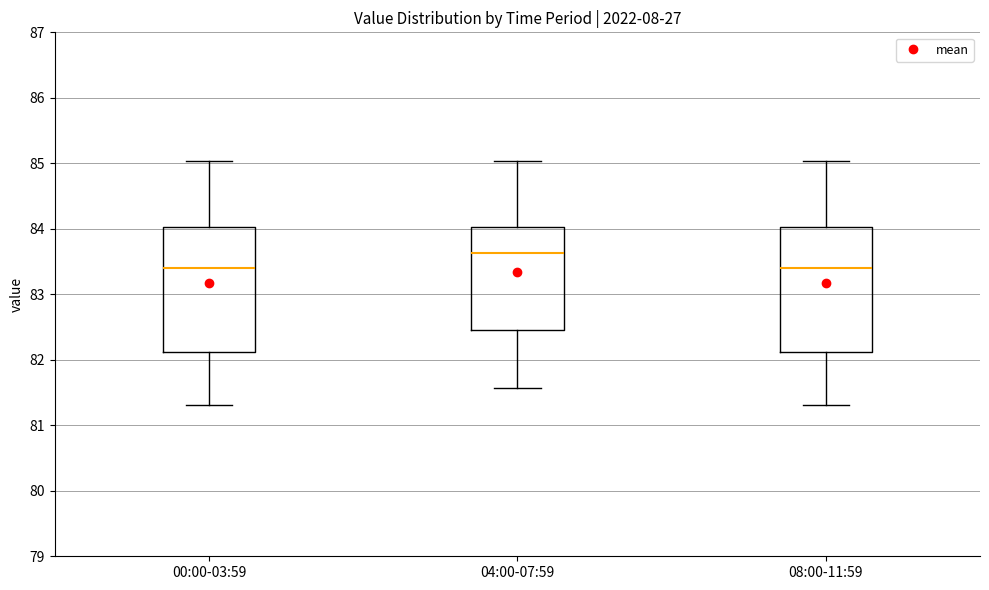

Reading left to right, read every box against the y-axis: the position of its median line, the range the box covers, and the ends of its whiskers. The values are not printed on the chart, so give them approximately, as read against the axis.

00:00-03:59: median 83.4, box 82.1 to 84.0, whiskers 81.3 to 85.0
04:00-07:59: median 83.6, box 82.5 to 84.0, whiskers 81.6 to 85.0
08:00-11:59: median 83.4, box 82.1 to 84.0, whiskers 81.3 to 85.0